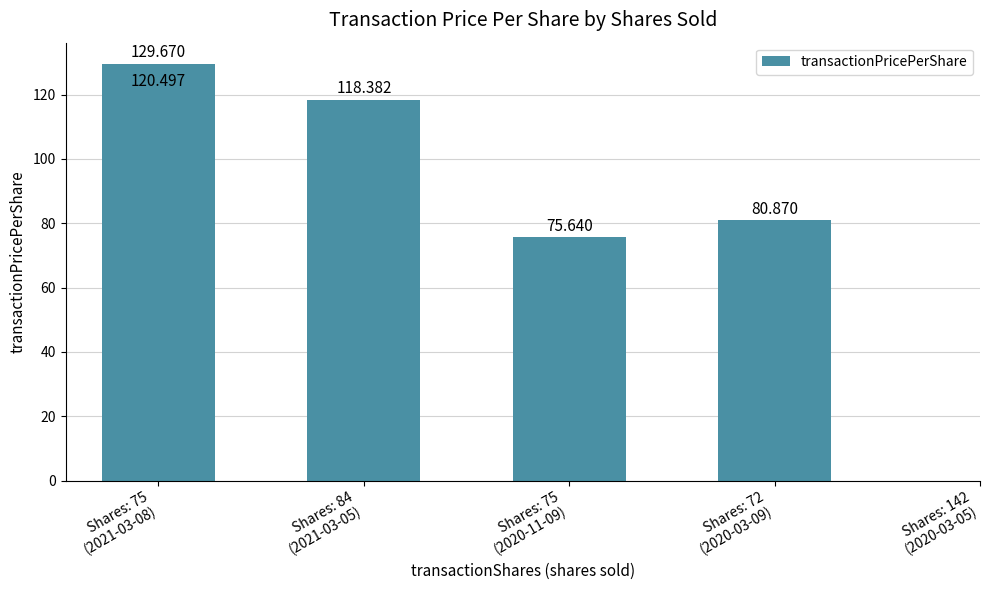

Does the chart contain any negative values?

No